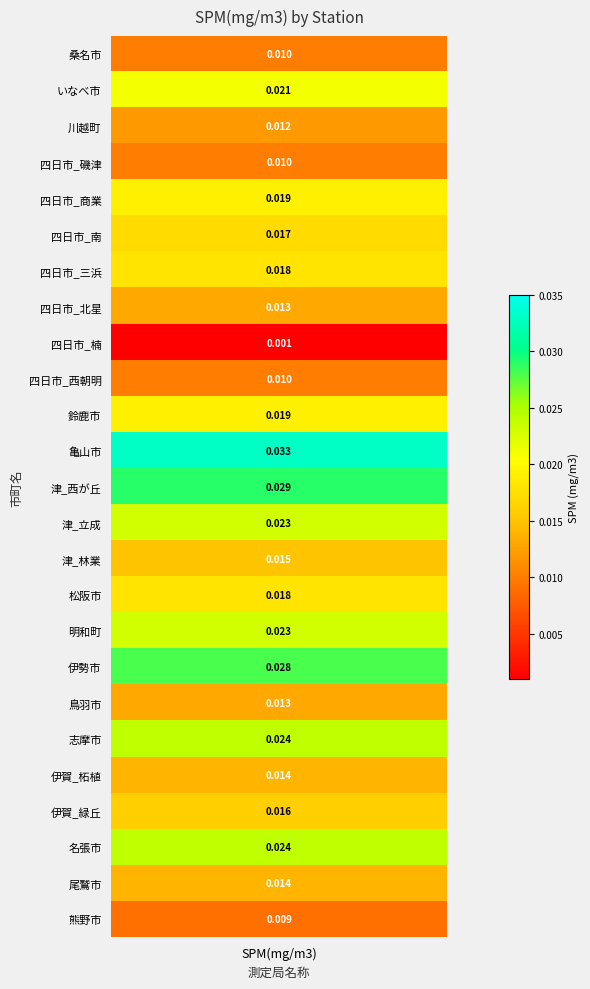

The chart shows a value of 0.0 at 12. True or false?

False